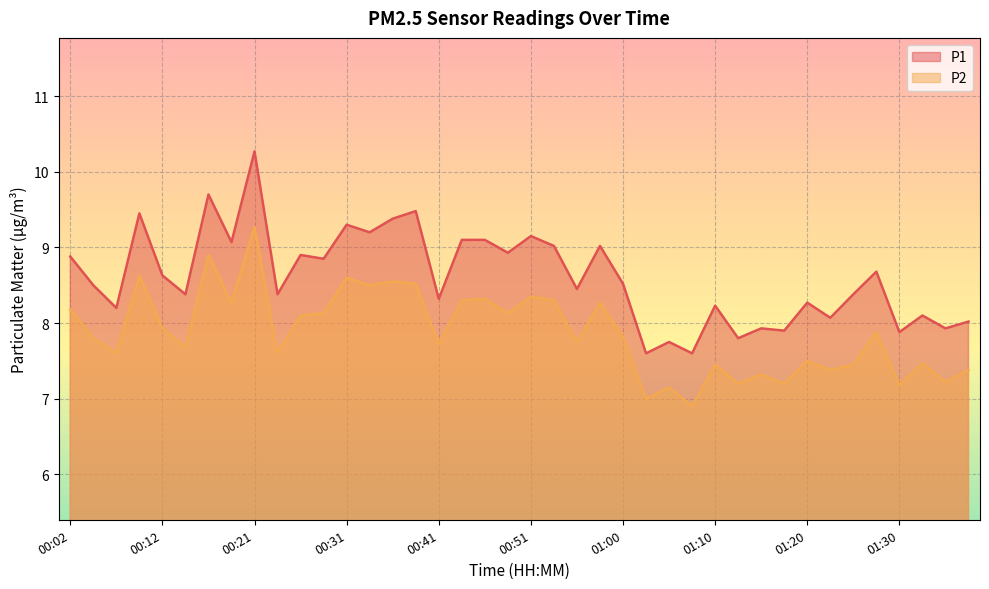

What is the average value of the P1 series?

8.6